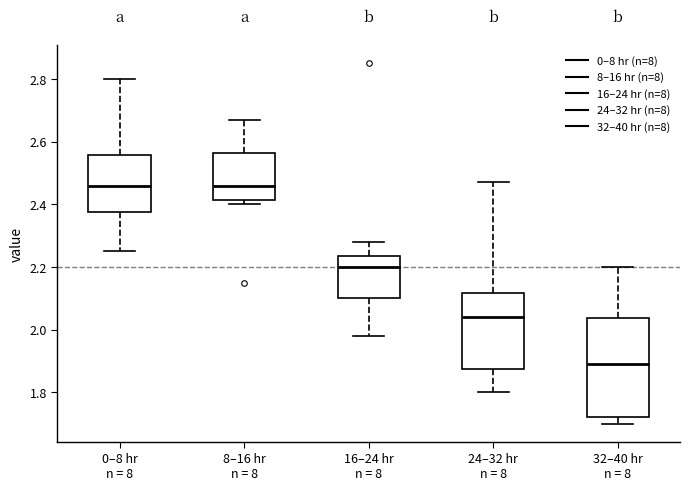

Reading left to right, read every box against the y-axis: the position of its median line, the range the box covers, and the ends of its whiskers. The values are not printed on the chart, so give them approximately, as read against the axis.

0–8 hr n = 8: median 2.46, box 2.38 to 2.56, whiskers 2.26 to 2.80
8–16 hr n = 8: median 2.46, box 2.42 to 2.56, whiskers 2.40 to 2.68
16–24 hr n = 8: median 2.20, box 2.10 to 2.24, whiskers 1.98 to 2.28
24–32 hr n = 8: median 2.04, box 1.88 to 2.12, whiskers 1.80 to 2.48
32–40 hr n = 8: median 1.90, box 1.72 to 2.04, whiskers 1.70 to 2.20